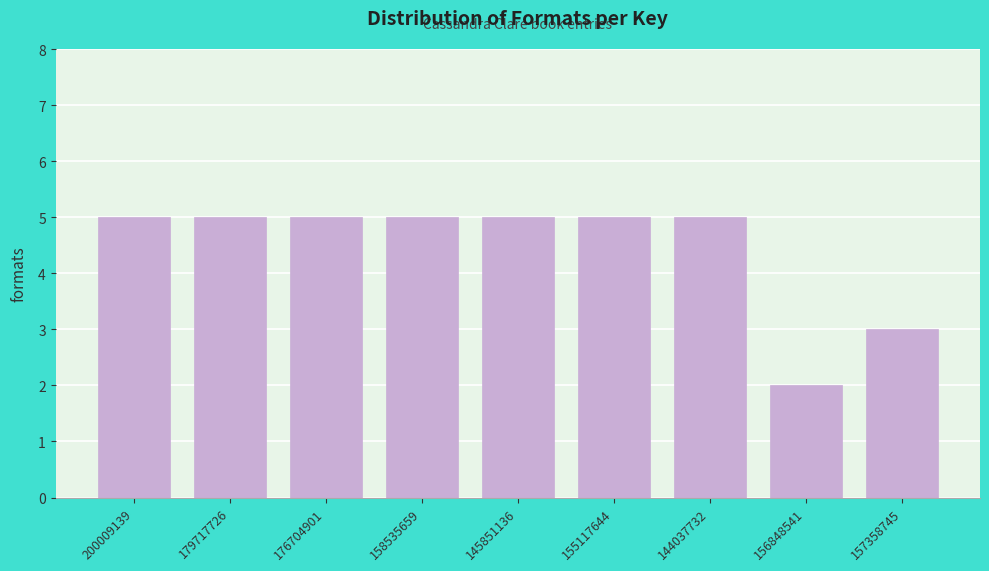

Reading right to left, list all the values displayed in this chart.

157358745=3	156848541=2	144037732=5	155117644=5	145851136=5	158535659=5	176704901=5	179717726=5	200009139=5